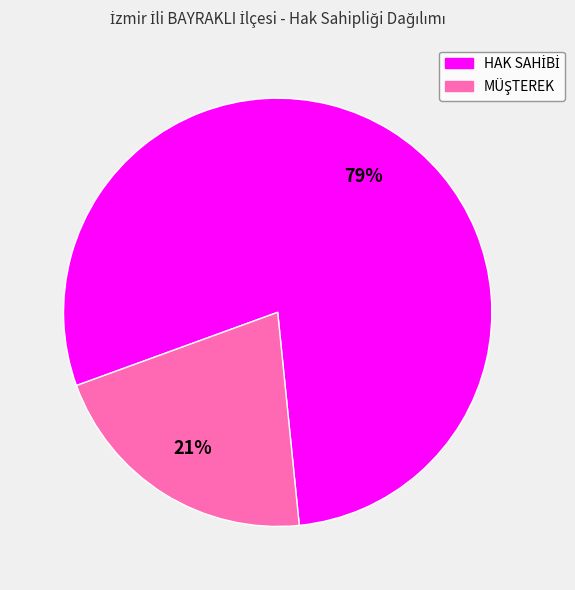

Is there any slice that represents more than half of the pie?

Yes